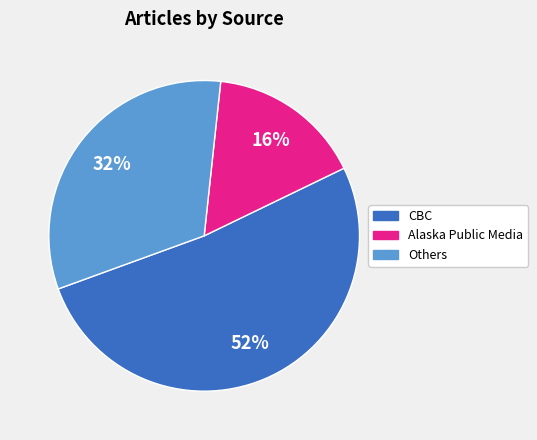

Does any single category account for the majority?

Yes